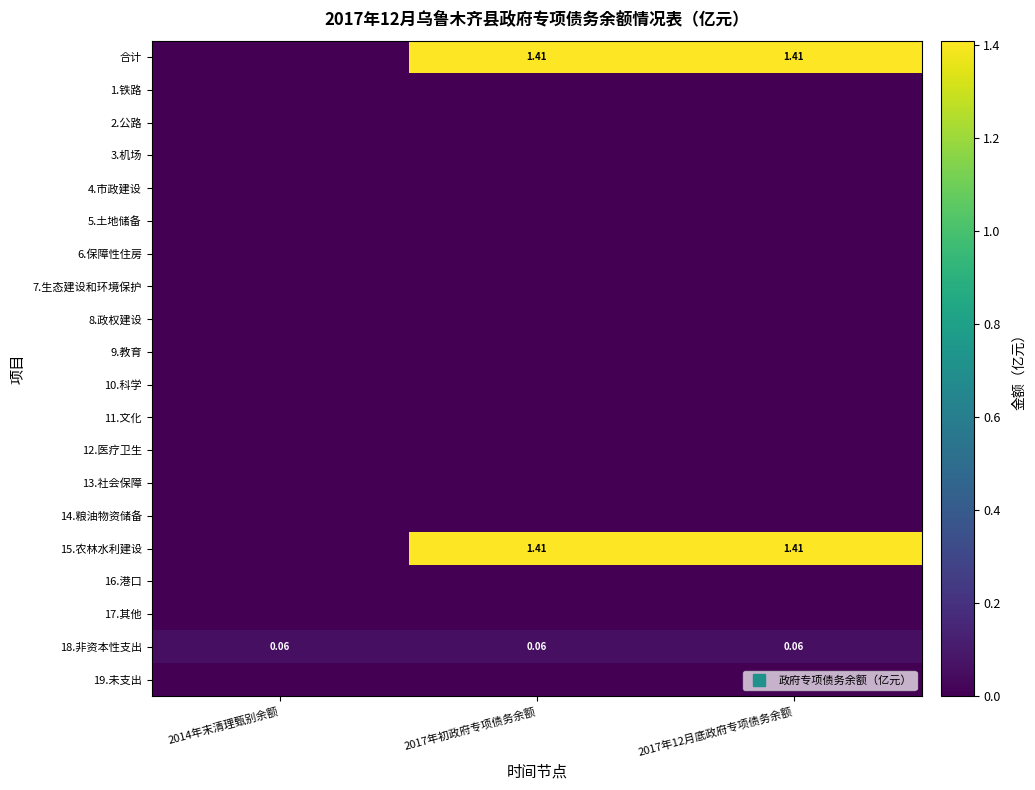

Which series has the largest range (max minus min)?

合计